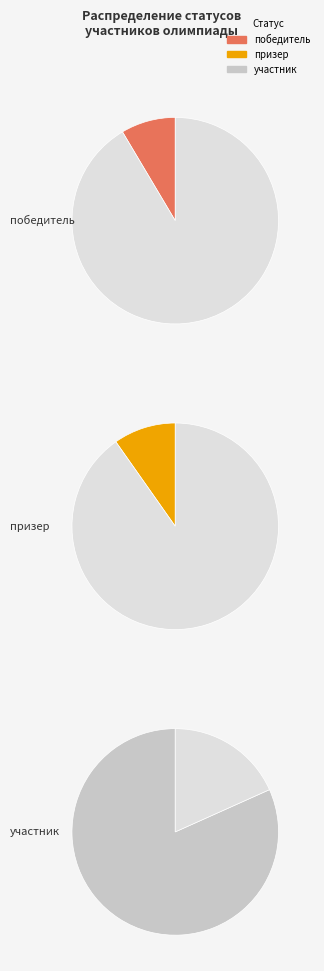

Which category has the biggest portion of the pie?

участник